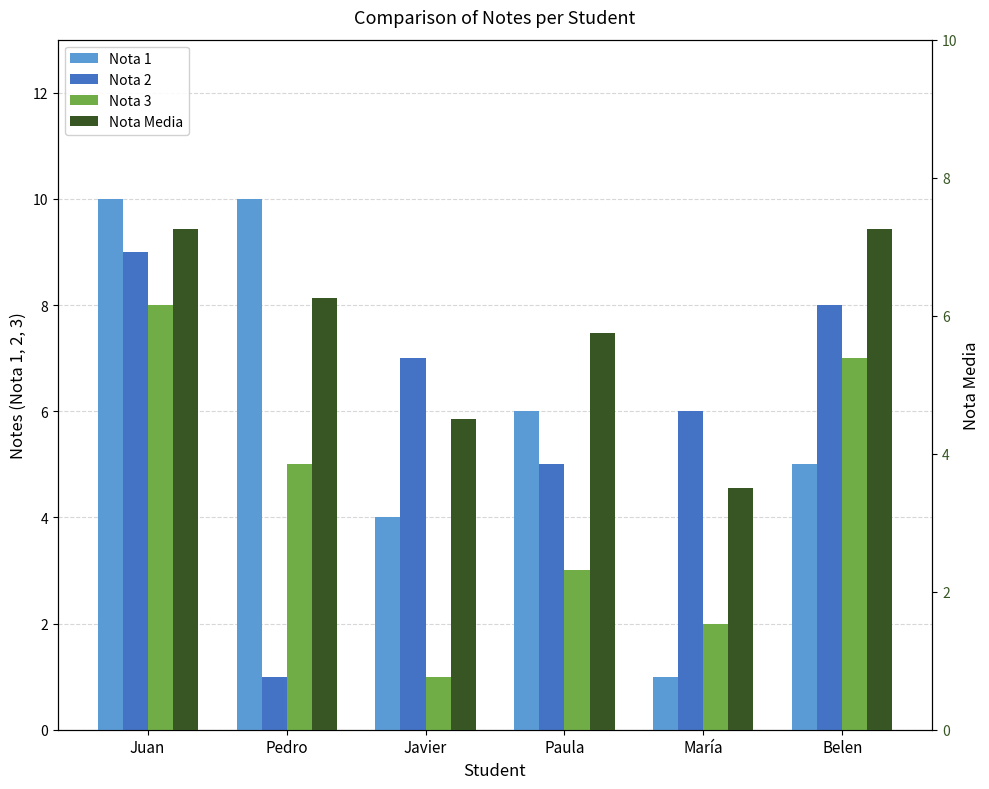

At which label does Nota 2 first exceed 7?

Juan